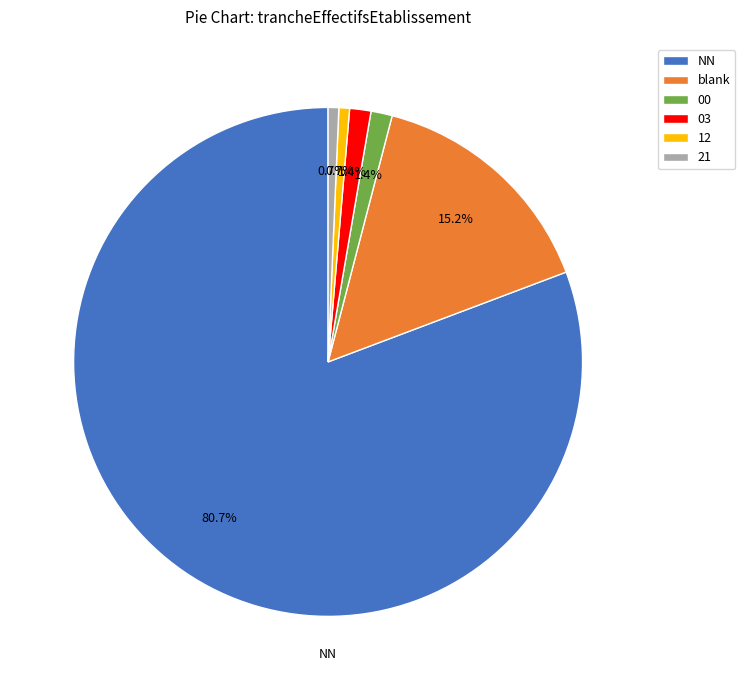

Does 03 represent more than half of the total?

No